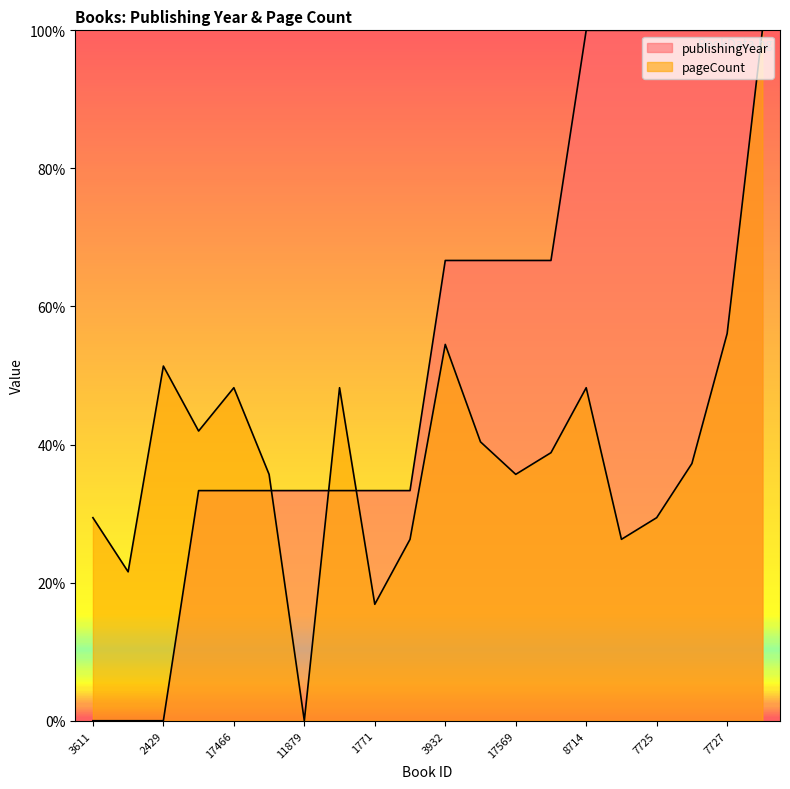

What position from the right is 6517?

9